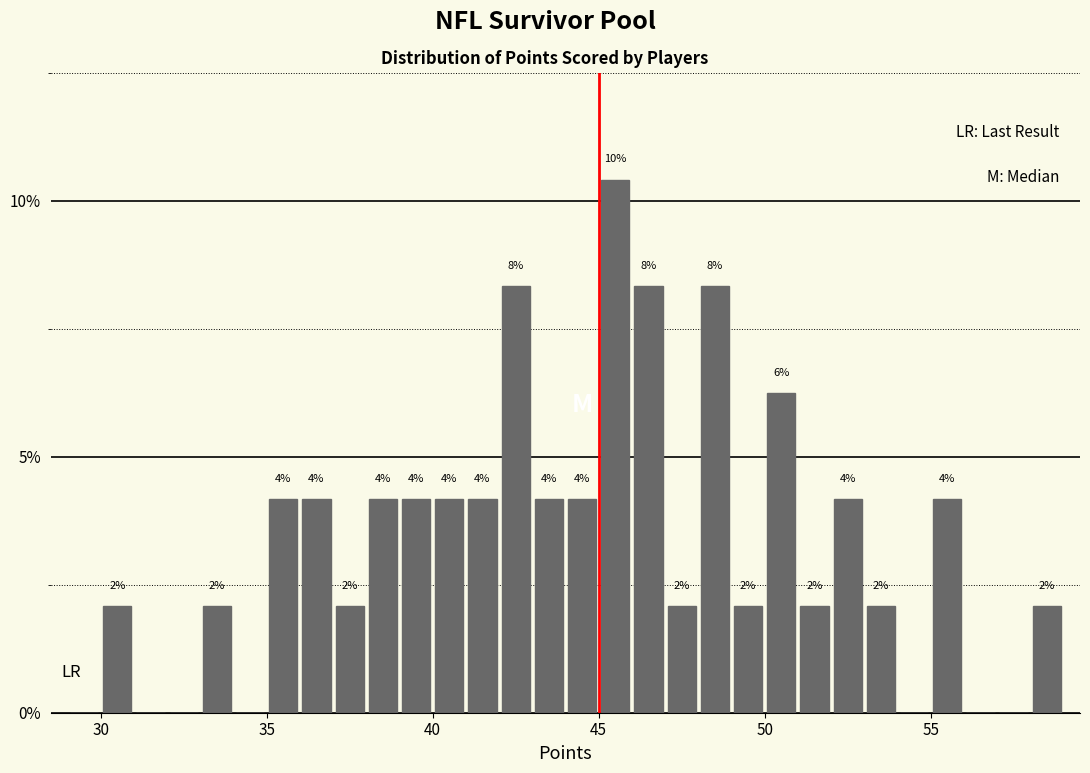

Read against the x-axis, roughly where is the centre of the tallest bar?

45.5